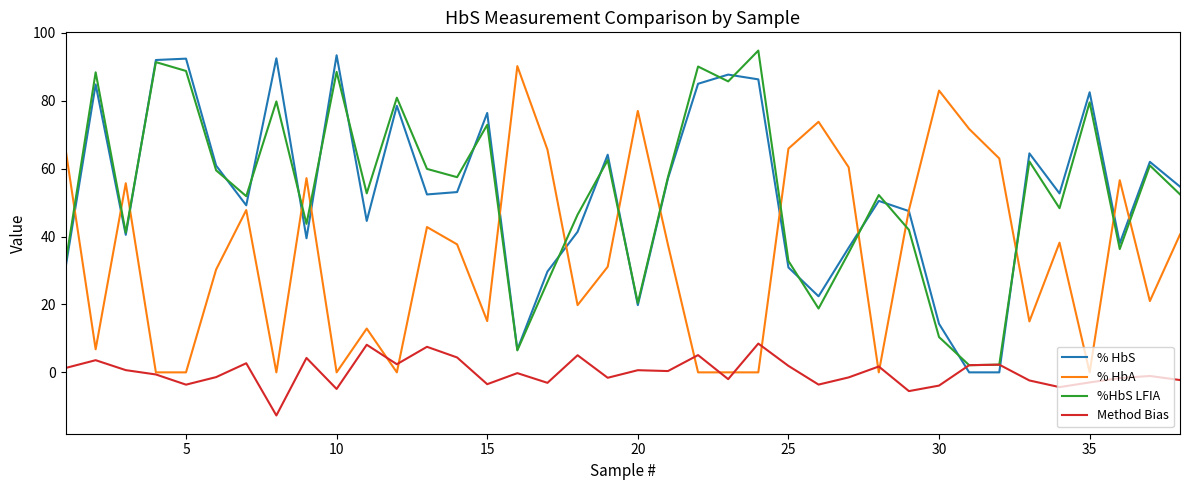

List the series in order of their peak value, highest first.

%HbS LFIA, % HbS, % HbA, Method Bias